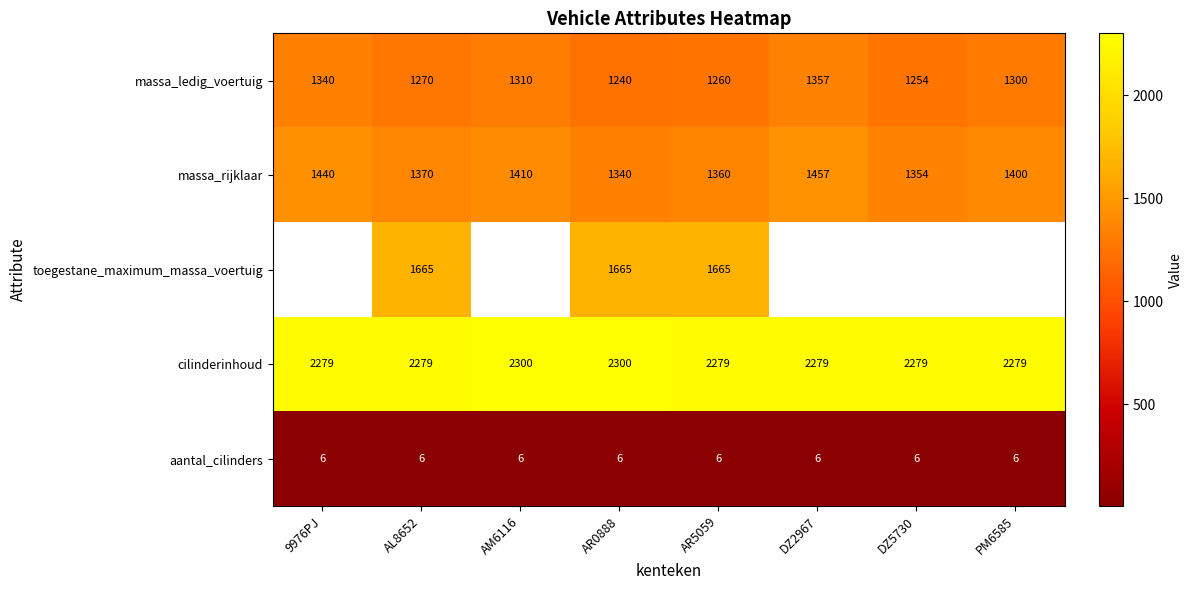

What is the greatest value displayed?

2300.0